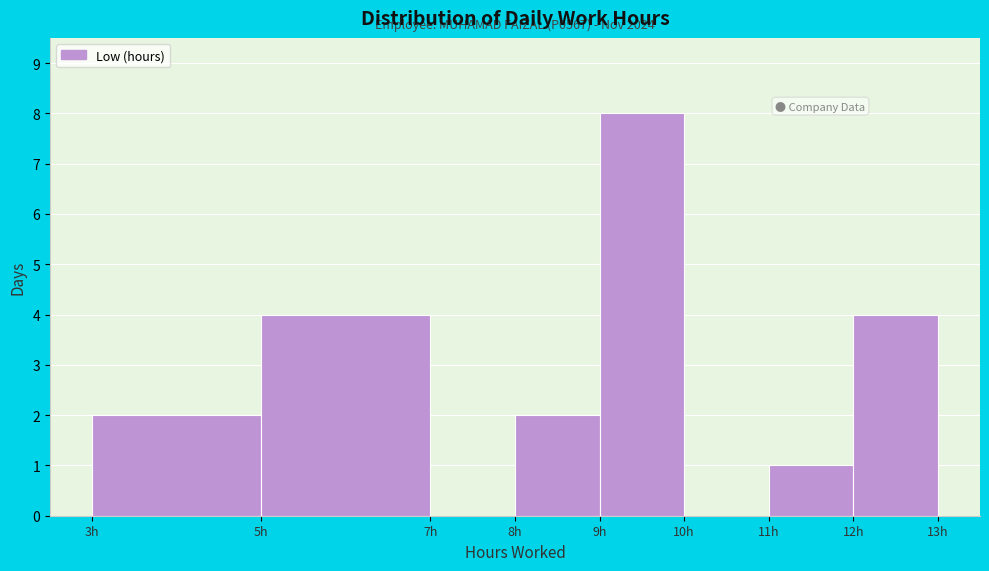

Which range on the x-axis has the tallest bar?

9 to 10